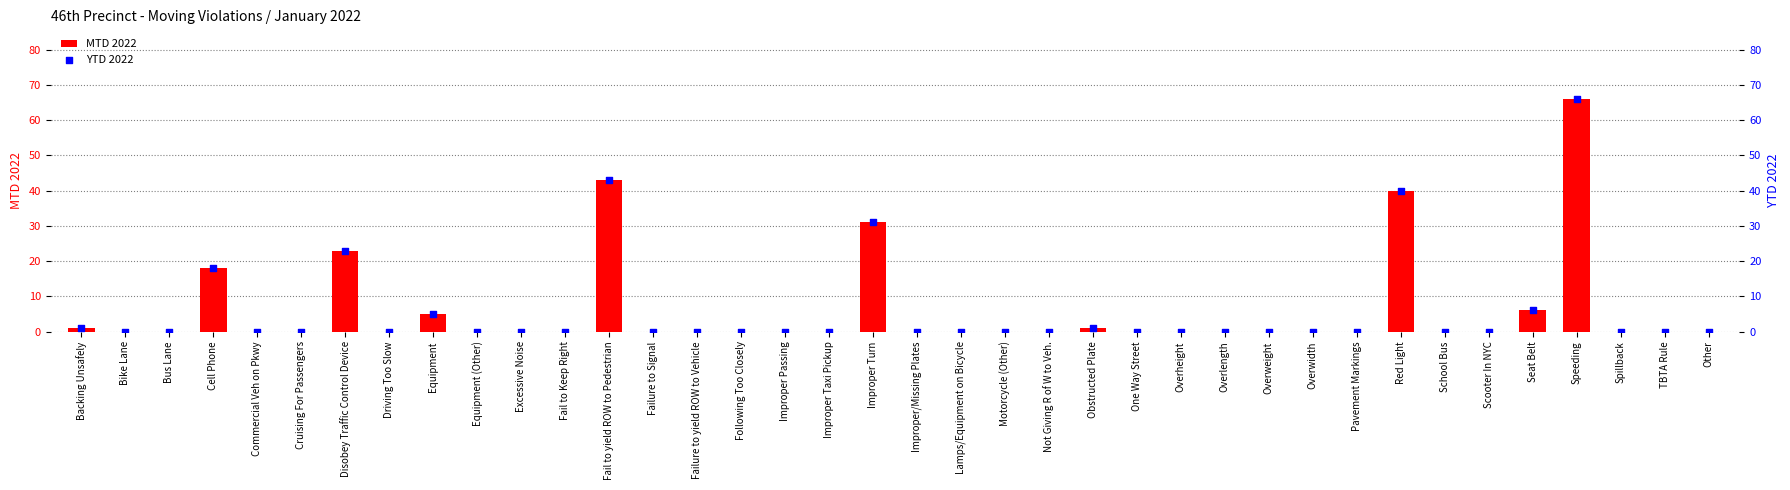

Which series reaches the minimum Y coordinate?

MTD 2022